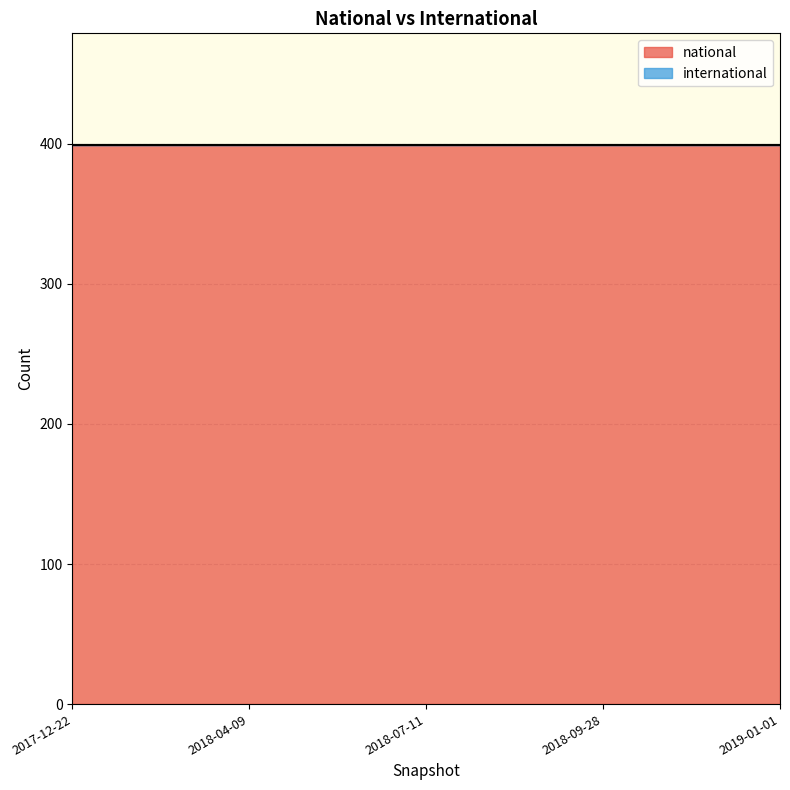

What is the label of the 4th point from the left?

2018-09-28